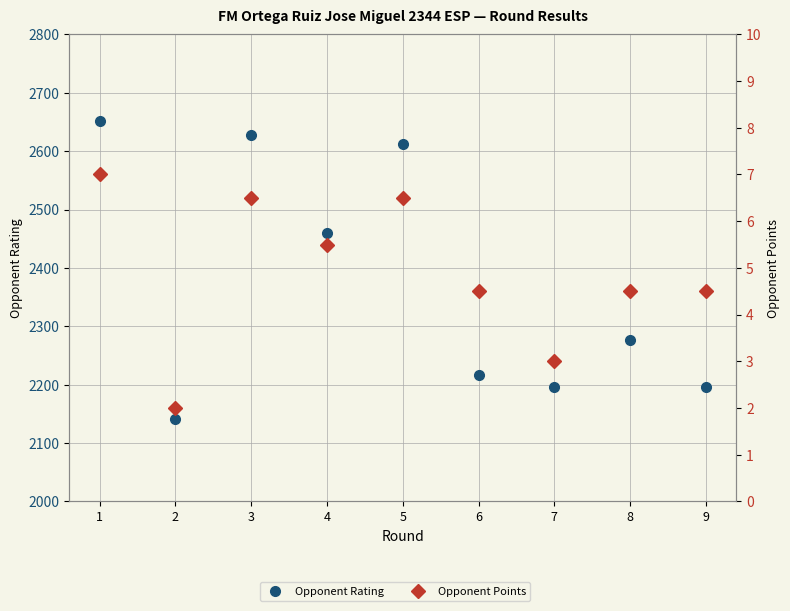

Which series has the largest total across all categories?

Opponent Rating